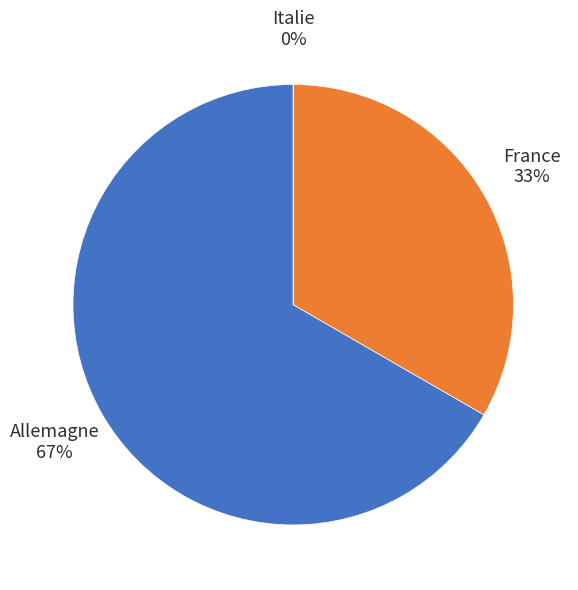

What percentage is the France slice, to the nearest percent?

33%